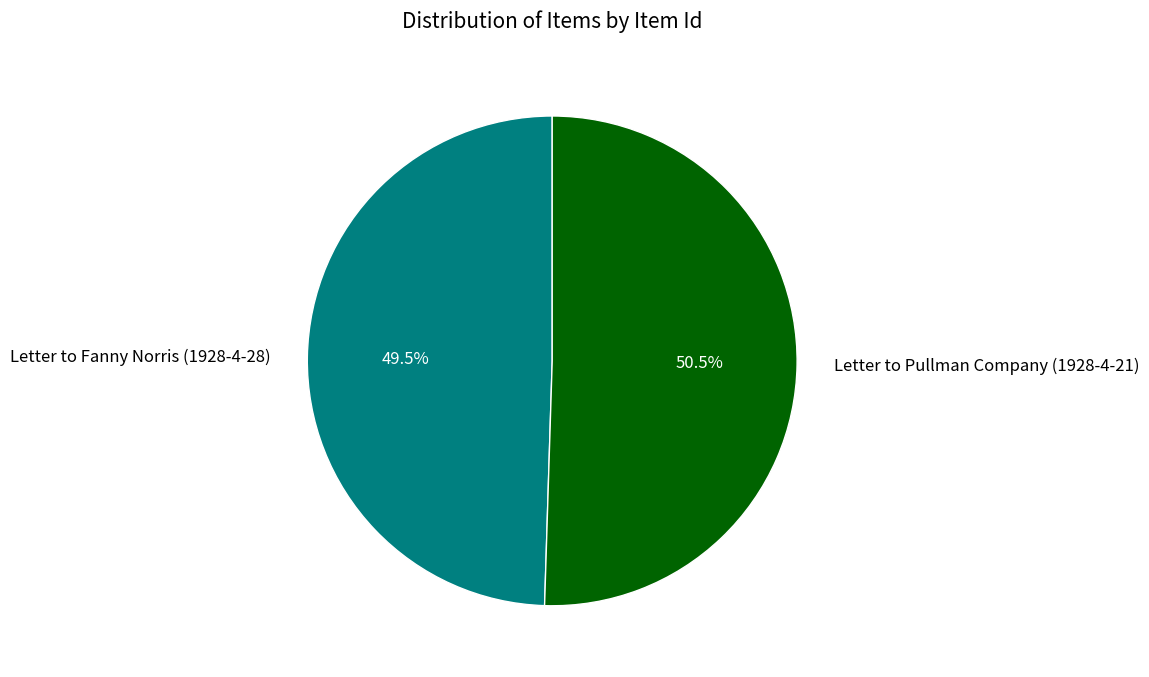

What is the ratio of the value at Letter to Pullman Company (1928-4-21) to the value at Letter to Fanny Norris (1928-4-28)?

1.0